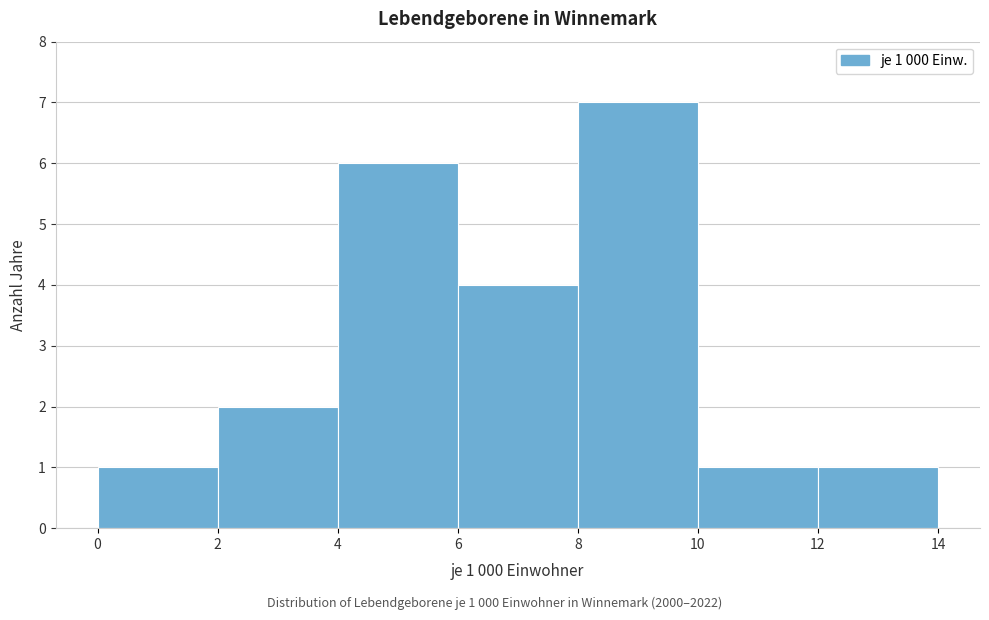

Over which range of the x-axis is the bar tallest?

8 to 10